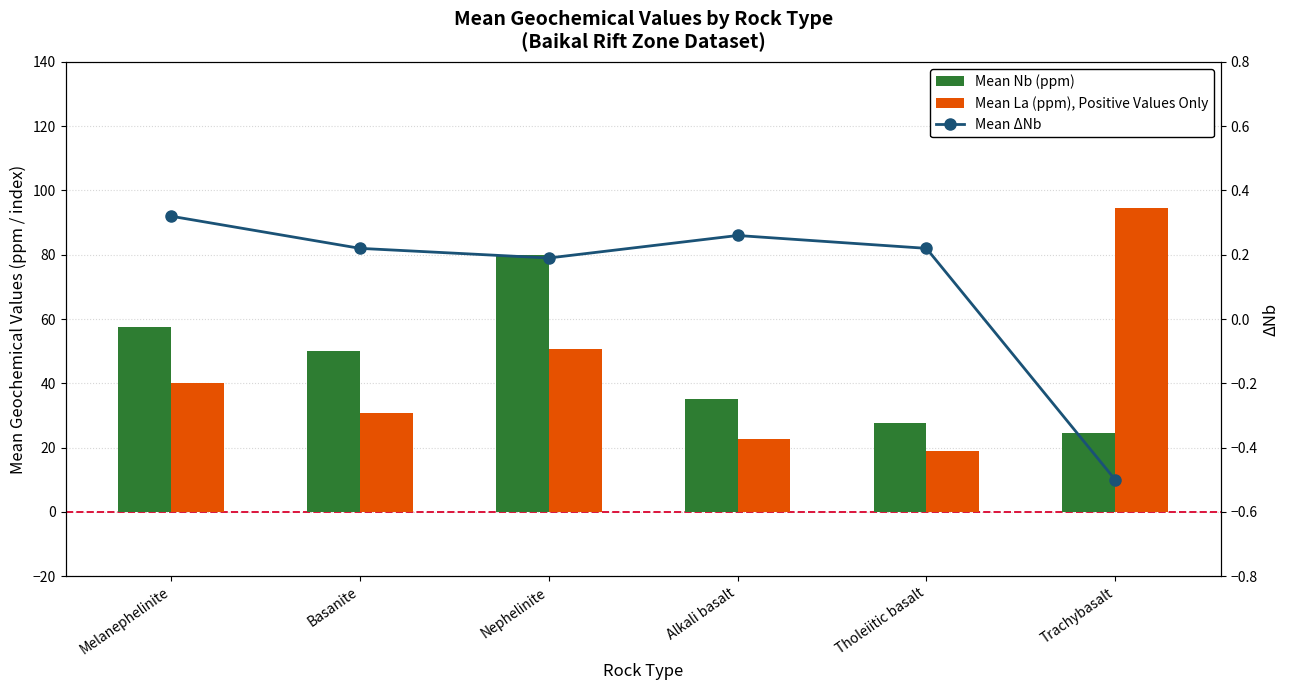

What is the value of the Mean Nb (ppm) bar at the 6th from the left?

24.5